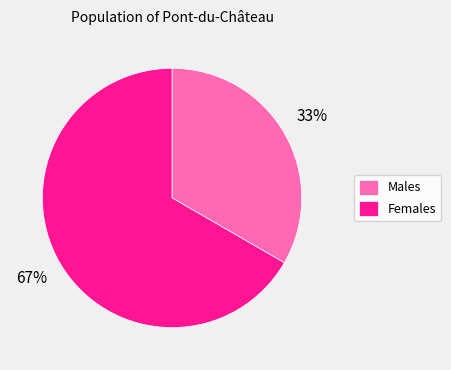

To the nearest percent, what portion does Males represent?

33%